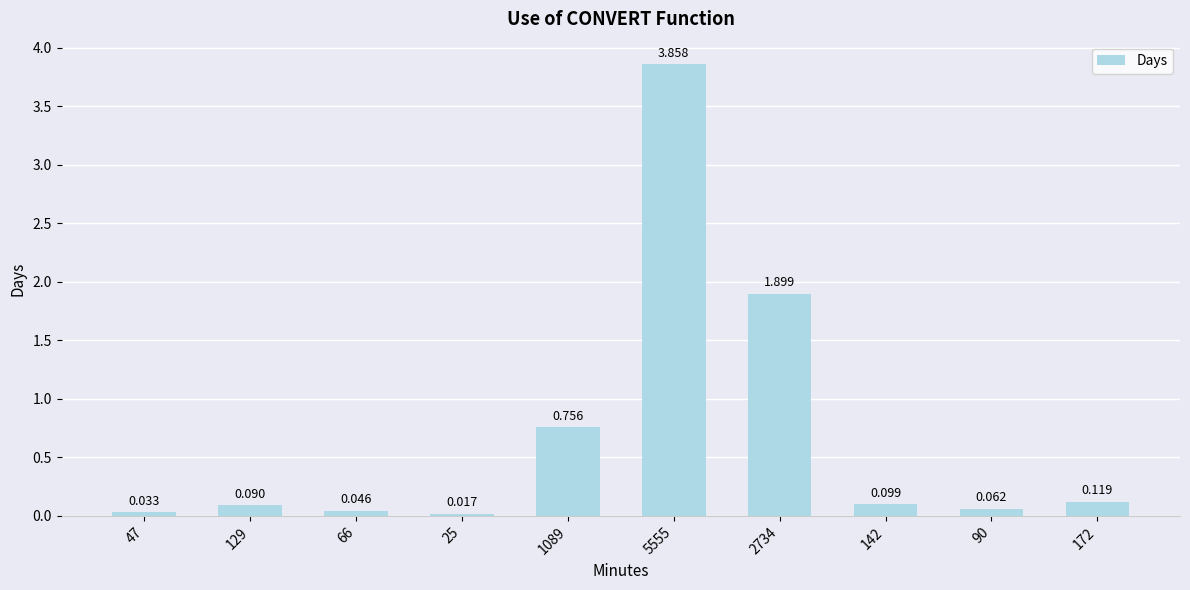

Are the bars horizontal?

No